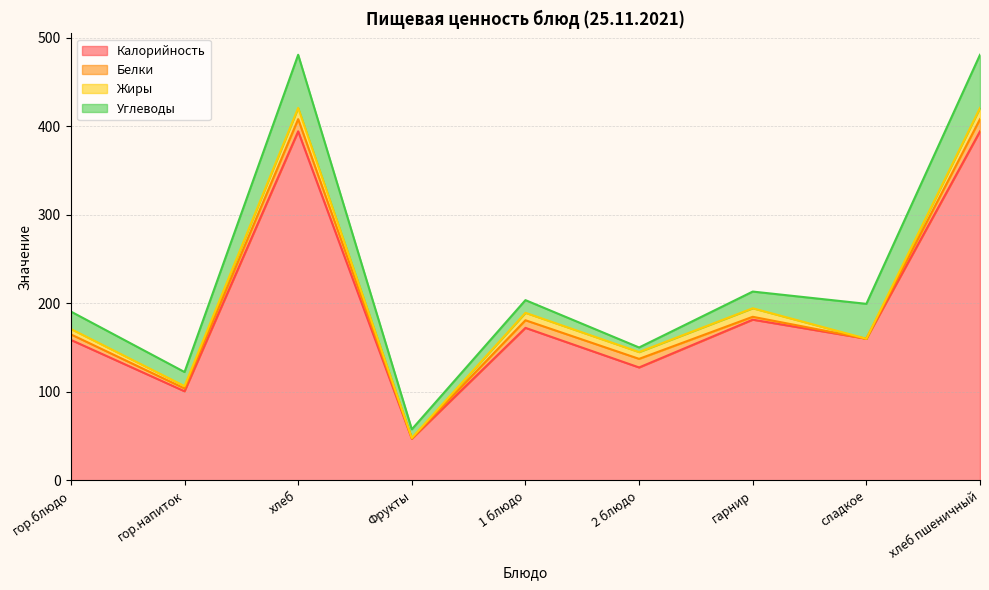

Reading left to right, extract all data points from this chart.

Калорийность: гор.блюдо=158.6	гор.напиток=100.6	хлеб=394.4	Фрукты=47.0	1 блюдо=172.2	2 блюдо=127.5	гарнир=181.5	сладкое=160.0	хлеб пшеничный=394.4
Белки: гор.блюдо=6.2	гор.напиток=3.2	хлеб=13.8	Фрукты=0.4	1 блюдо=8.6	2 блюдо=9.7	гарнир=3.3	сладкое=0.0	хлеб пшеничный=13.8
Жиры: гор.блюдо=6.1	гор.напиток=2.7	хлеб=12.6	Фрукты=0.4	1 блюдо=8.4	2 блюдо=7.7	гарнир=9.6	сладкое=0.0	хлеб пшеничный=12.6
Углеводы: гор.блюдо=19.7	гор.напиток=15.9	хлеб=60.1	Фрукты=9.8	1 блюдо=14.3	2 блюдо=5.2	гарнир=18.9	сладкое=39.4	хлеб пшеничный=60.1